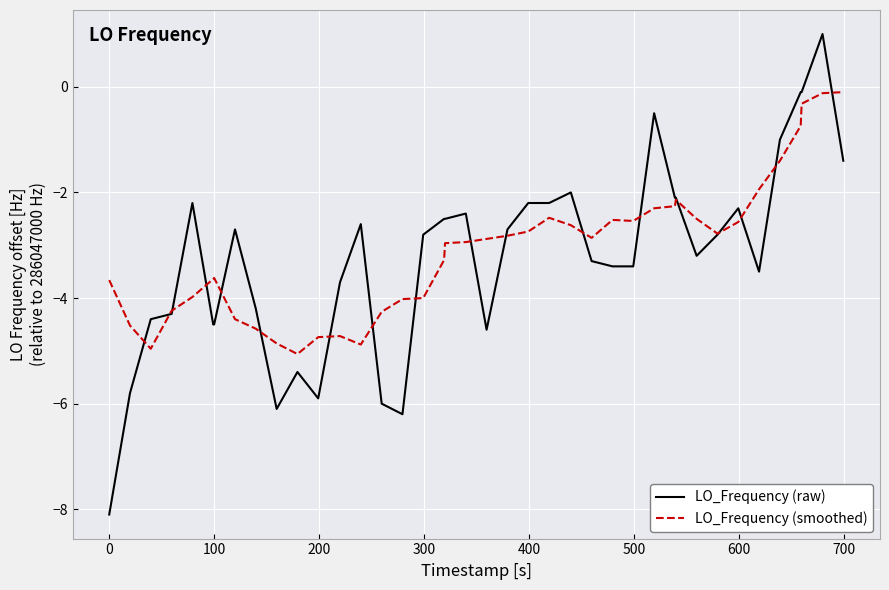

What is the smallest value displayed?

-8.1